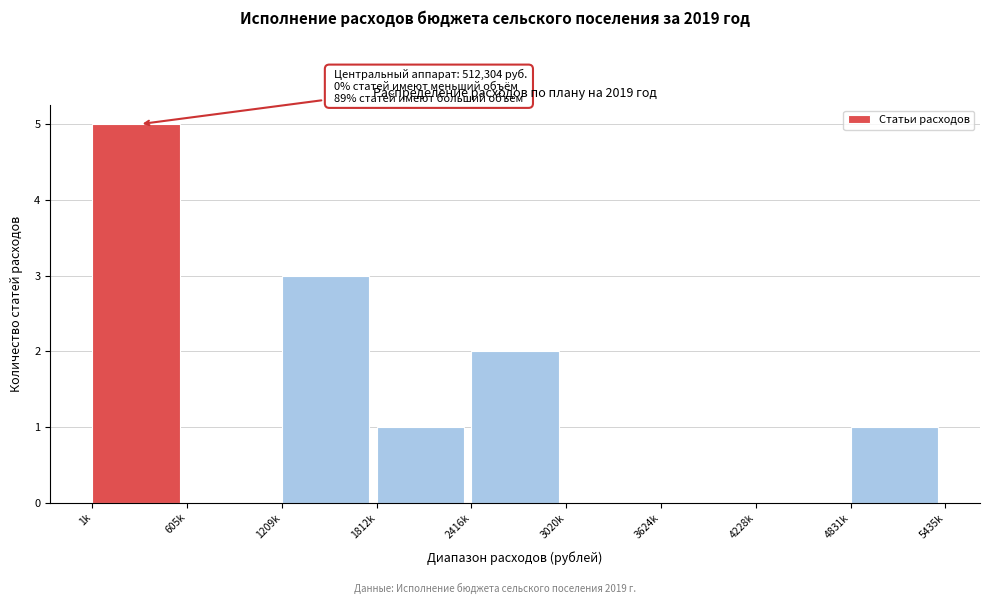

Reading left to right, what are all the values shown in this chart?

1k=5	605k=0	1209k=3	1812k=1	2416k=2	3020k=0	3624k=0	4228k=0	4831k=1